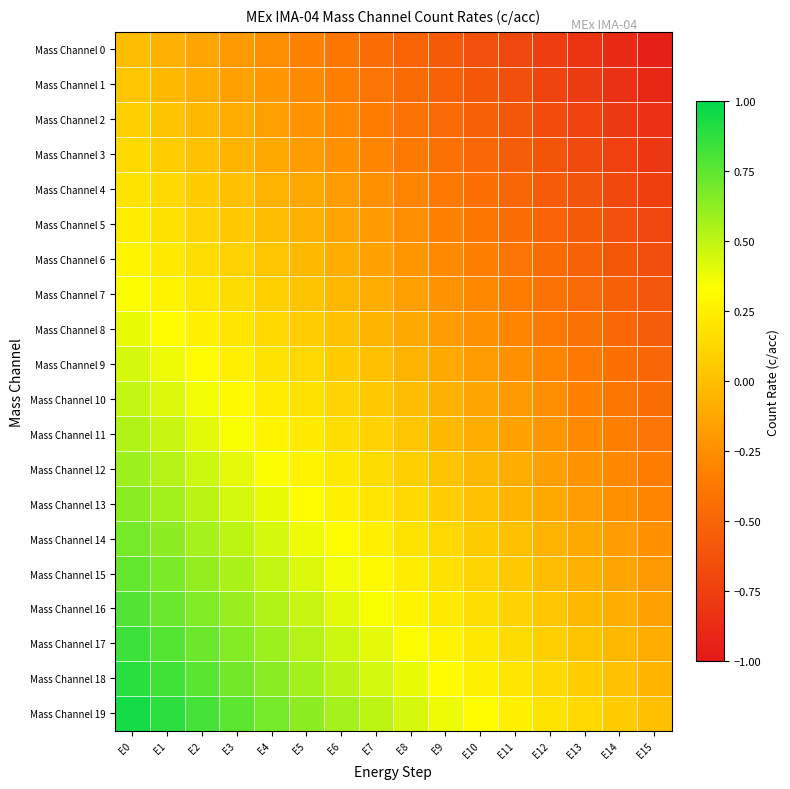

Reading right to left, extract all data points from this chart.

Mass Channel 0: E15=-0.9	E14=-0.9	E13=-0.8	E12=-0.8	E11=-0.7	E10=-0.6	E9=-0.6	E8=-0.5	E7=-0.5	E6=-0.4	E5=-0.3	E4=-0.3	E3=-0.2	E2=-0.1	E1=-0.1	E0=-0.0
Mass Channel 1: E15=-0.9	E14=-0.8	E13=-0.8	E12=-0.7	E11=-0.7	E10=-0.6	E9=-0.5	E8=-0.5	E7=-0.4	E6=-0.3	E5=-0.3	E4=-0.2	E3=-0.1	E2=-0.1	E1=-0.0	E0=0.0
Mass Channel 2: E15=-0.8	E14=-0.8	E13=-0.7	E12=-0.7	E11=-0.6	E10=-0.5	E9=-0.5	E8=-0.4	E7=-0.3	E6=-0.3	E5=-0.2	E4=-0.2	E3=-0.1	E2=-0.0	E1=0.0	E0=0.1
Mass Channel 3: E15=-0.8	E14=-0.7	E13=-0.7	E12=-0.6	E11=-0.6	E10=-0.5	E9=-0.4	E8=-0.4	E7=-0.3	E6=-0.2	E5=-0.2	E4=-0.1	E3=-0.0	E2=0.0	E1=0.1	E0=0.1
Mass Channel 4: E15=-0.8	E14=-0.7	E13=-0.6	E12=-0.6	E11=-0.5	E10=-0.4	E9=-0.4	E8=-0.3	E7=-0.2	E6=-0.2	E5=-0.1	E4=-0.1	E3=0.0	E2=0.1	E1=0.1	E0=0.2
Mass Channel 5: E15=-0.7	E14=-0.6	E13=-0.6	E12=-0.5	E11=-0.5	E10=-0.4	E9=-0.3	E8=-0.3	E7=-0.2	E6=-0.1	E5=-0.1	E4=-0.0	E3=0.0	E2=0.1	E1=0.2	E0=0.2
Mass Channel 6: E15=-0.7	E14=-0.6	E13=-0.5	E12=-0.5	E11=-0.4	E10=-0.3	E9=-0.3	E8=-0.2	E7=-0.2	E6=-0.1	E5=-0.0	E4=0.0	E3=0.1	E2=0.2	E1=0.2	E0=0.3
Mass Channel 7: E15=-0.6	E14=-0.5	E13=-0.5	E12=-0.4	E11=-0.3	E10=-0.3	E9=-0.2	E8=-0.2	E7=-0.1	E6=-0.0	E5=0.0	E4=0.1	E3=0.2	E2=0.2	E1=0.3	E0=0.3
Mass Channel 8: E15=-0.6	E14=-0.5	E13=-0.4	E12=-0.4	E11=-0.3	E10=-0.2	E9=-0.2	E8=-0.1	E7=-0.0	E6=0.0	E5=0.1	E4=0.1	E3=0.2	E2=0.3	E1=0.3	E0=0.4
Mass Channel 9: E15=-0.5	E14=-0.4	E13=-0.4	E12=-0.3	E11=-0.2	E10=-0.2	E9=-0.1	E8=-0.1	E7=0.0	E6=0.1	E5=0.1	E4=0.2	E3=0.2	E2=0.3	E1=0.4	E0=0.4
Mass Channel 10: E15=-0.4	E14=-0.4	E13=-0.3	E12=-0.3	E11=-0.2	E10=-0.1	E9=-0.1	E8=-0.0	E7=0.1	E6=0.1	E5=0.2	E4=0.2	E3=0.3	E2=0.4	E1=0.4	E0=0.5
Mass Channel 11: E15=-0.4	E14=-0.3	E13=-0.3	E12=-0.2	E11=-0.2	E10=-0.1	E9=-0.0	E8=0.0	E7=0.1	E6=0.2	E5=0.2	E4=0.3	E3=0.3	E2=0.4	E1=0.5	E0=0.5
Mass Channel 12: E15=-0.3	E14=-0.3	E13=-0.2	E12=-0.2	E11=-0.1	E10=-0.0	E9=0.0	E8=0.1	E7=0.2	E6=0.2	E5=0.3	E4=0.3	E3=0.4	E2=0.5	E1=0.5	E0=0.6
Mass Channel 13: E15=-0.3	E14=-0.2	E13=-0.2	E12=-0.1	E11=-0.1	E10=0.0	E9=0.1	E8=0.1	E7=0.2	E6=0.3	E5=0.3	E4=0.4	E3=0.4	E2=0.5	E1=0.6	E0=0.6
Mass Channel 14: E15=-0.2	E14=-0.2	E13=-0.1	E12=-0.1	E11=0.0	E10=0.1	E9=0.1	E8=0.2	E7=0.2	E6=0.3	E5=0.4	E4=0.4	E3=0.5	E2=0.6	E1=0.6	E0=0.7
Mass Channel 15: E15=-0.2	E14=-0.1	E13=-0.1	E12=-0.0	E11=0.1	E10=0.1	E9=0.2	E8=0.2	E7=0.3	E6=0.4	E5=0.4	E4=0.5	E3=0.6	E2=0.6	E1=0.7	E0=0.7
Mass Channel 16: E15=-0.2	E14=-0.1	E13=-0.0	E12=0.0	E11=0.1	E10=0.2	E9=0.2	E8=0.3	E7=0.3	E6=0.4	E5=0.5	E4=0.5	E3=0.6	E2=0.7	E1=0.7	E0=0.8
Mass Channel 17: E15=-0.1	E14=-0.0	E13=0.0	E12=0.1	E11=0.2	E10=0.2	E9=0.3	E8=0.3	E7=0.4	E6=0.5	E5=0.5	E4=0.6	E3=0.7	E2=0.7	E1=0.8	E0=0.8
Mass Channel 18: E15=-0.1	E14=0.0	E13=0.1	E12=0.1	E11=0.2	E10=0.3	E9=0.3	E8=0.4	E7=0.4	E6=0.5	E5=0.6	E4=0.6	E3=0.7	E2=0.8	E1=0.8	E0=0.9
Mass Channel 19: E15=0.0	E14=0.1	E13=0.1	E12=0.2	E11=0.2	E10=0.3	E9=0.4	E8=0.4	E7=0.5	E6=0.6	E5=0.6	E4=0.7	E3=0.8	E2=0.8	E1=0.9	E0=0.9